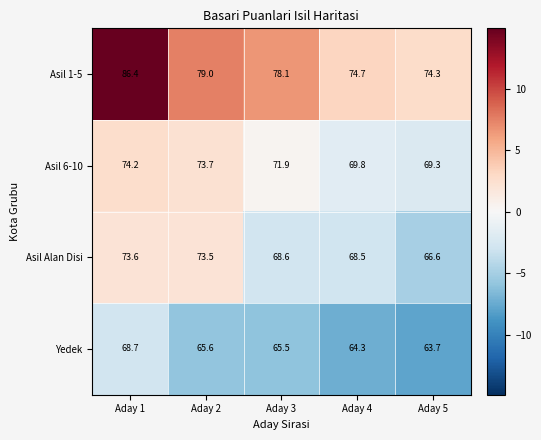

Which label corresponds to the largest value in the chart?

Aday 1